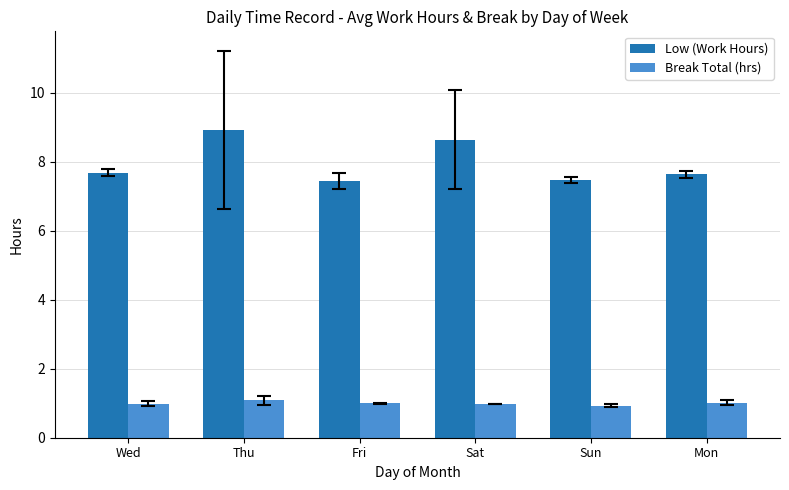

What is the approximate value of Low (Work Hours) at Sat?

8.6